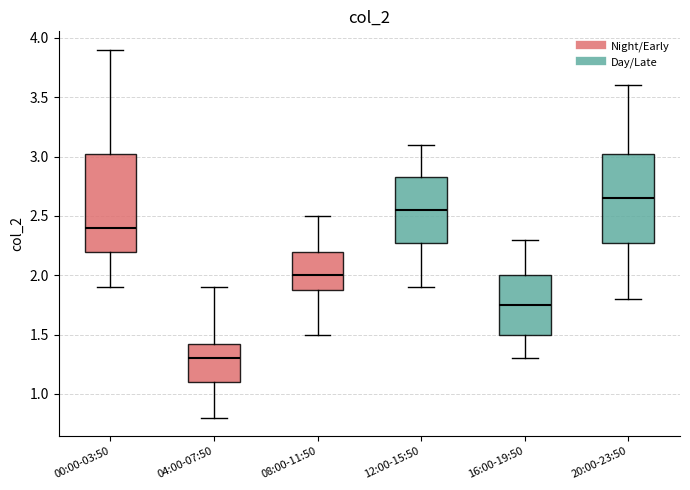

Which box's median line is the lowest?

04:00-07:50